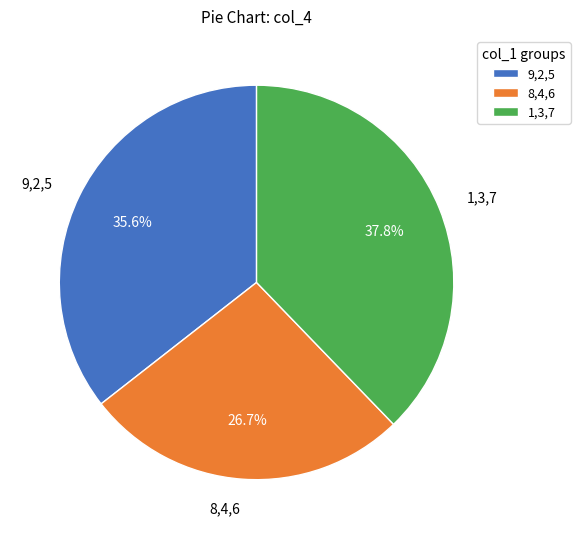

Which has a higher value, 1,3,7 or 9,2,5?

1,3,7